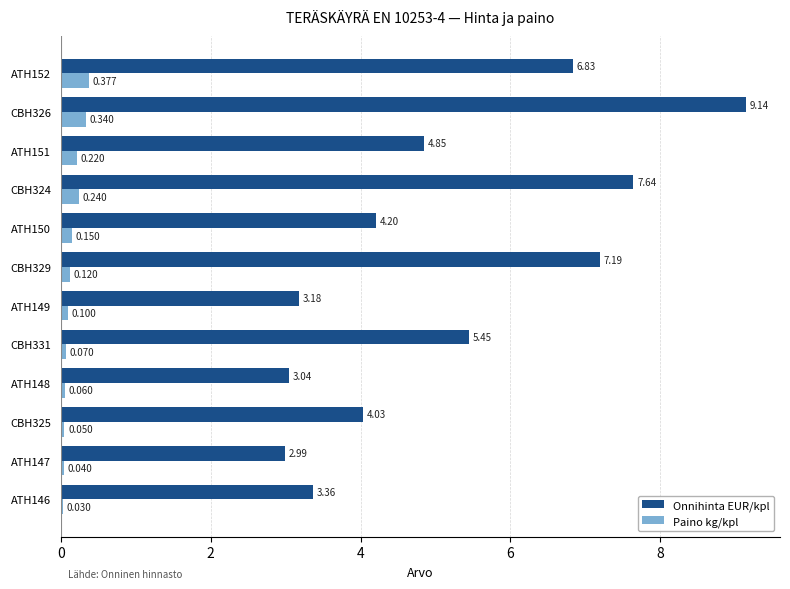

How many distinct data groups are displayed?

2